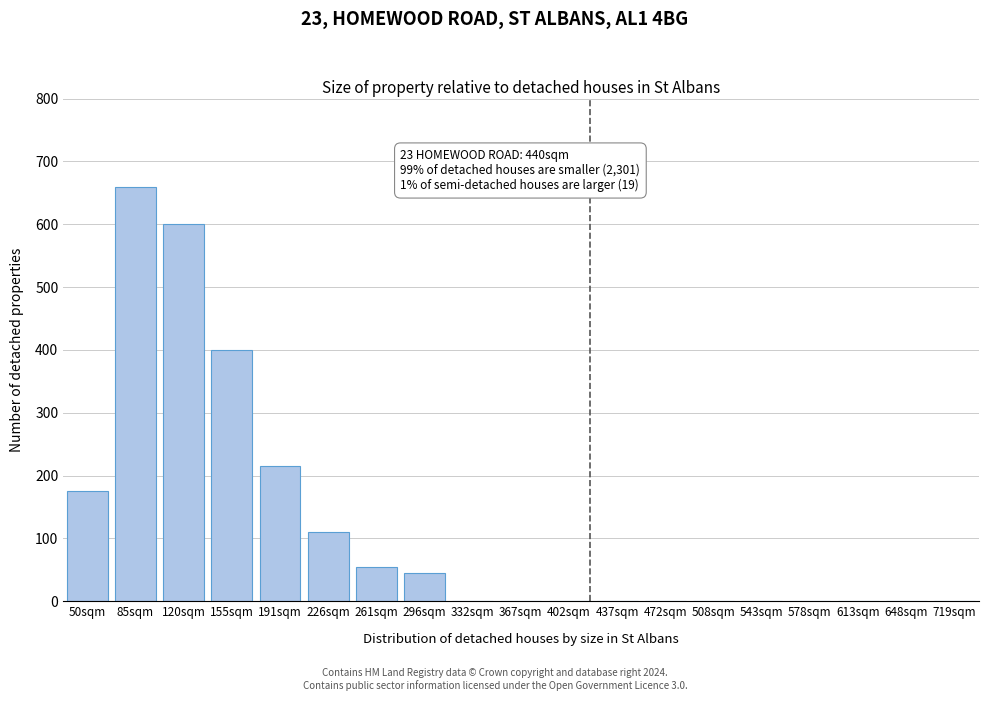

Reading left to right, list all the values displayed in this chart.

50sqm=175	85sqm=660	120sqm=600	155sqm=400	191sqm=215	226sqm=110	261sqm=55	296sqm=45	332sqm=0	367sqm=0	402sqm=0	437sqm=0	472sqm=0	508sqm=0	543sqm=0	578sqm=0	613sqm=0	648sqm=0	719sqm=0